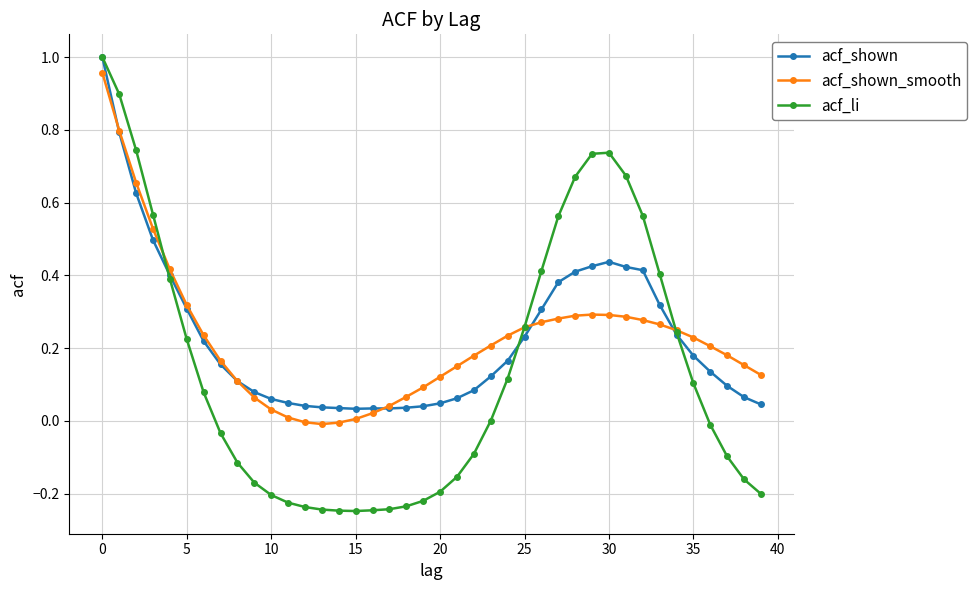

Which series has the largest range (max minus min)?

acf_li